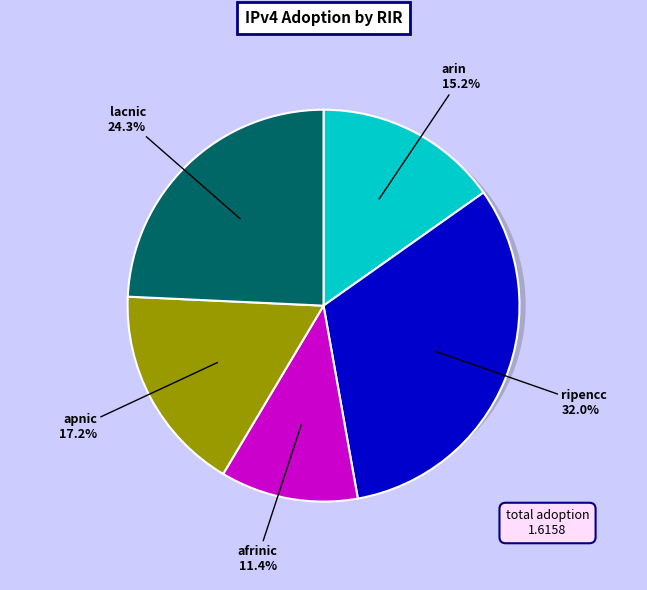

To the nearest percent, what portion does apnic represent?

17%